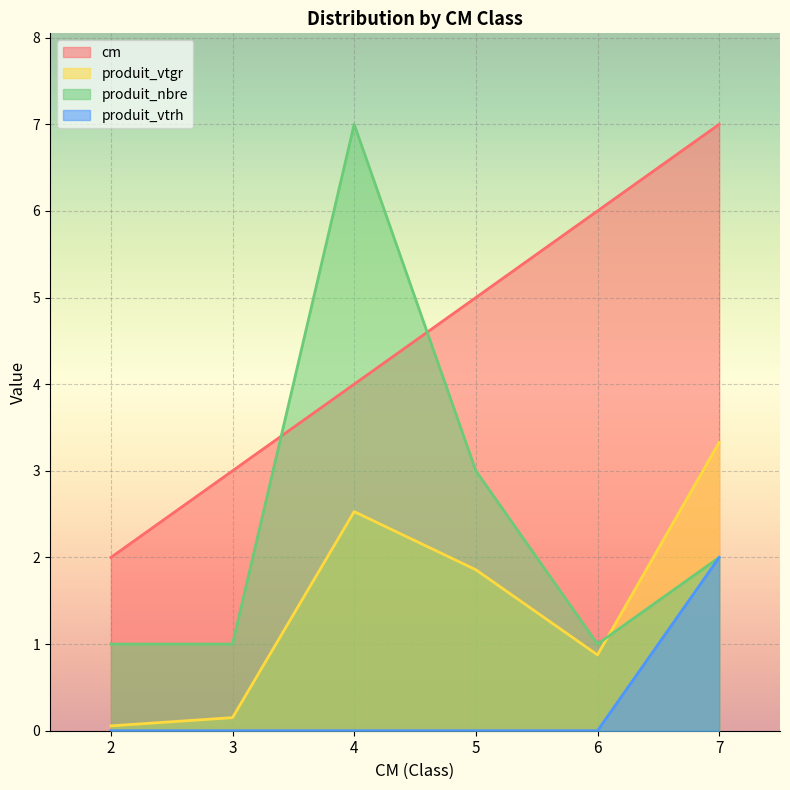

What is the difference between the highest and lowest values at 3?

3.0